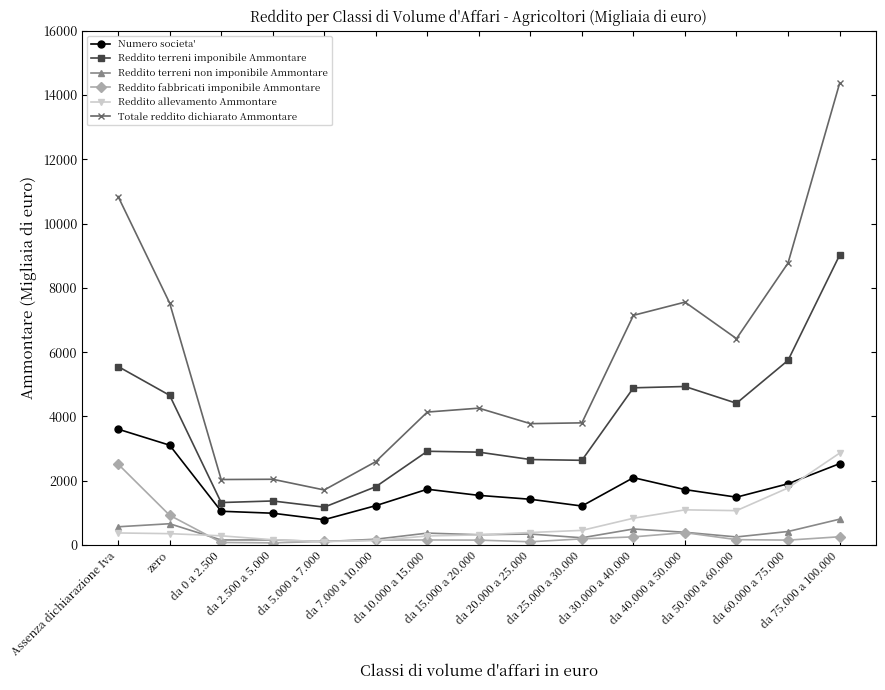

True or false: Reddito fabbricati imponibile Ammontare has more than 1 interior local peaks.

True